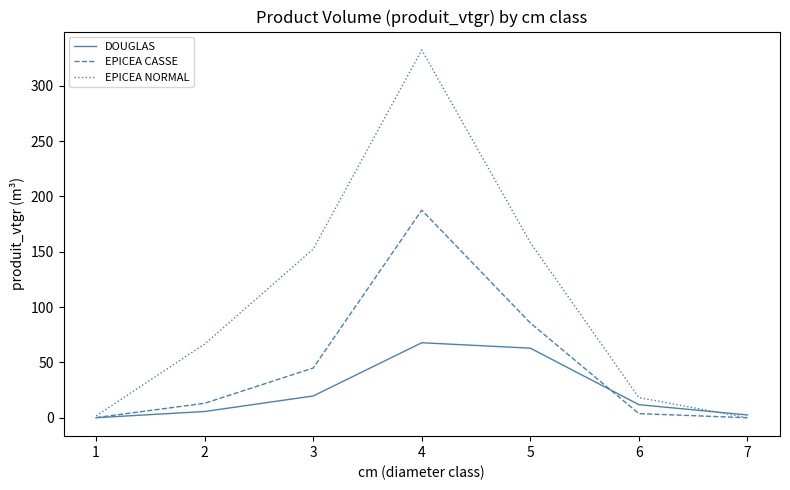

What is the sum of all DOUGLAS values?

170.5